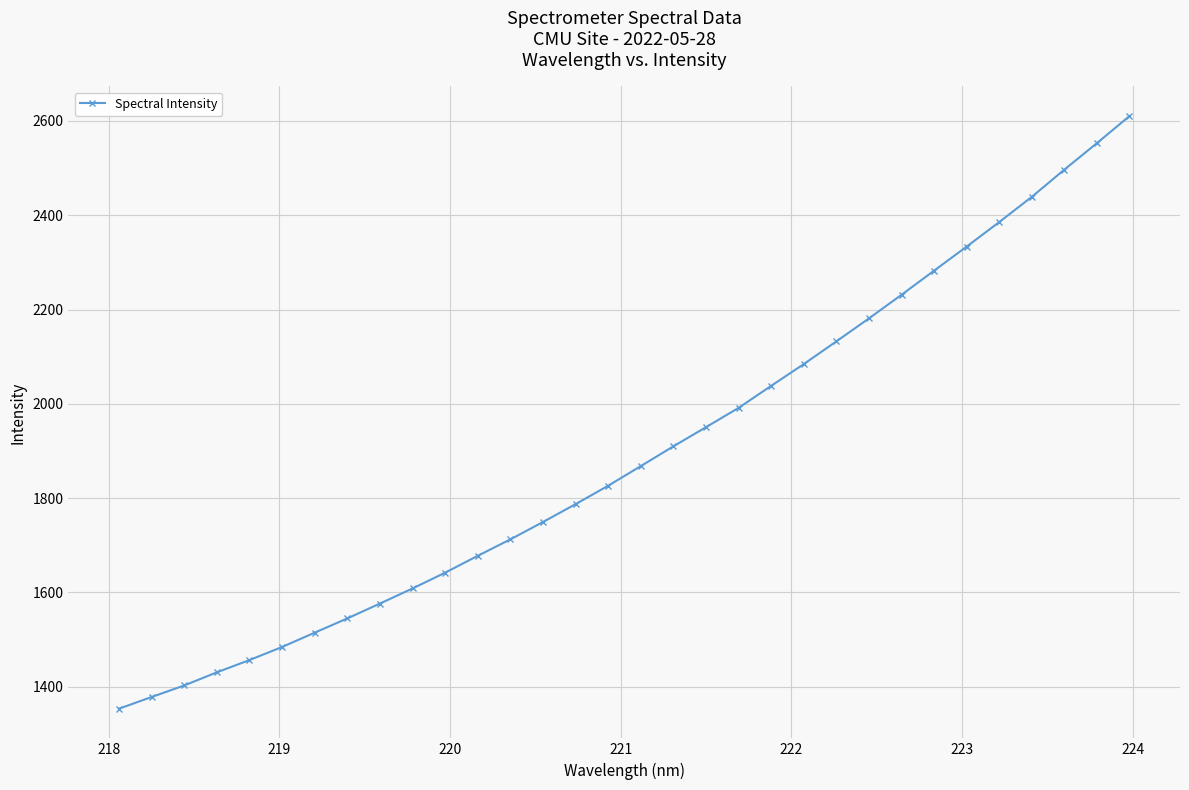

What is the minimum value shown in the chart?

1353.2